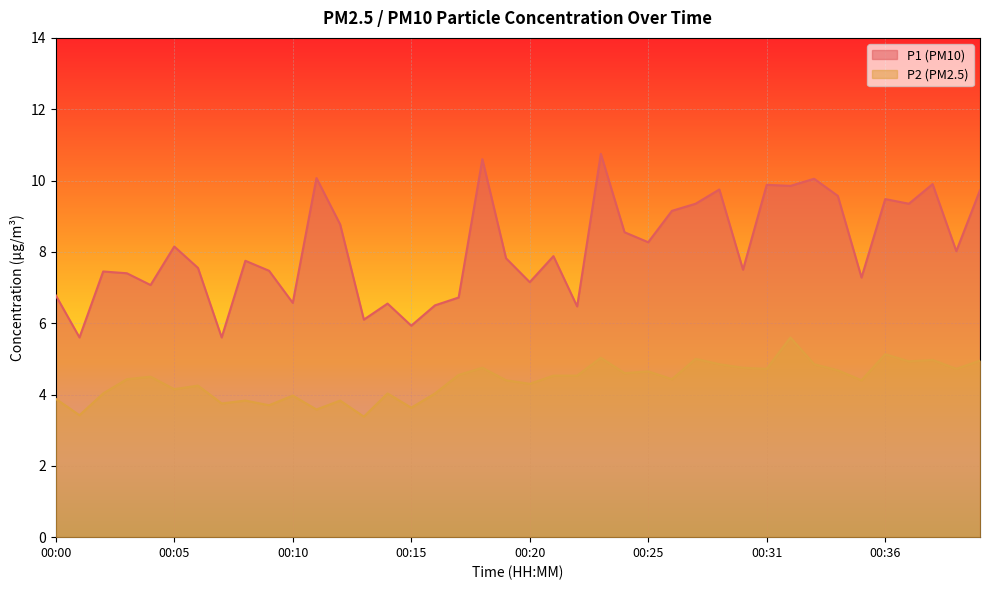

What is the average value of the P1 series?

8.1